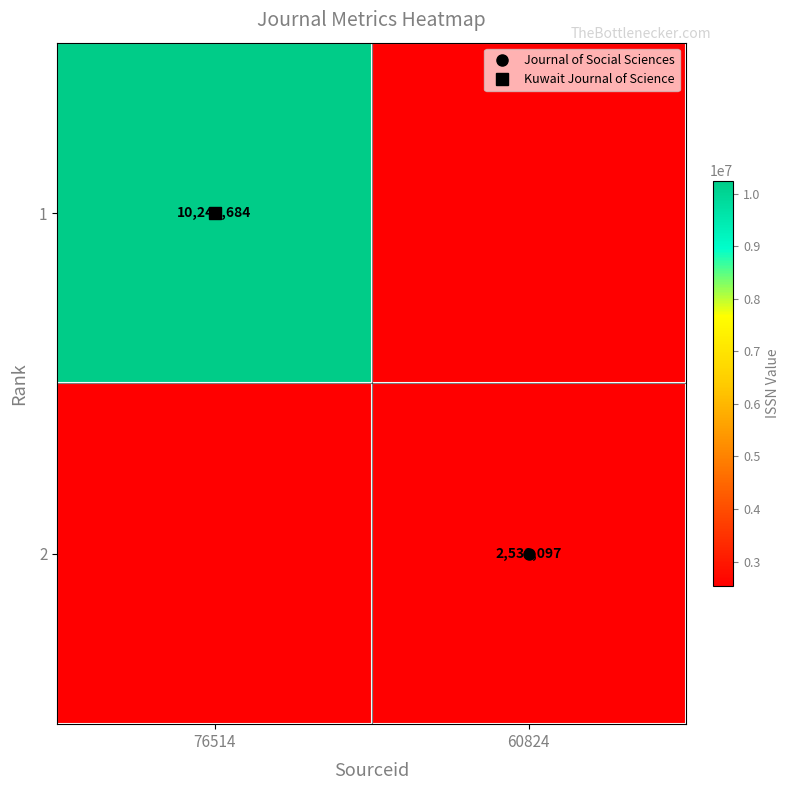

True or false: 2 has a value of 0 at 76514.

True